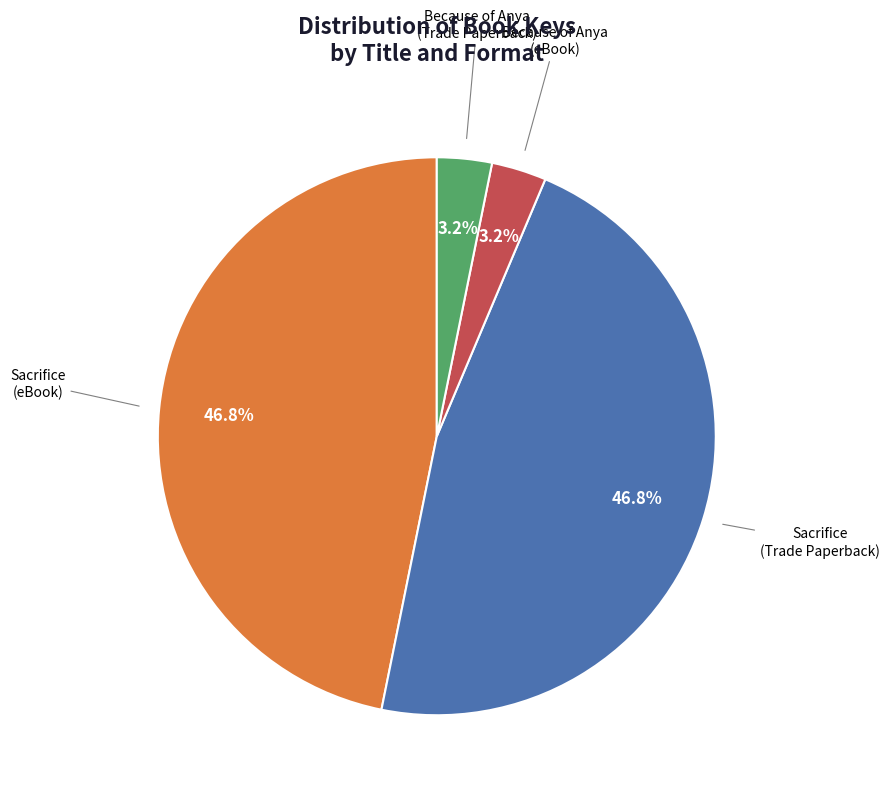

To the nearest percent, what is the difference between the largest and smallest slice percentages?

44%